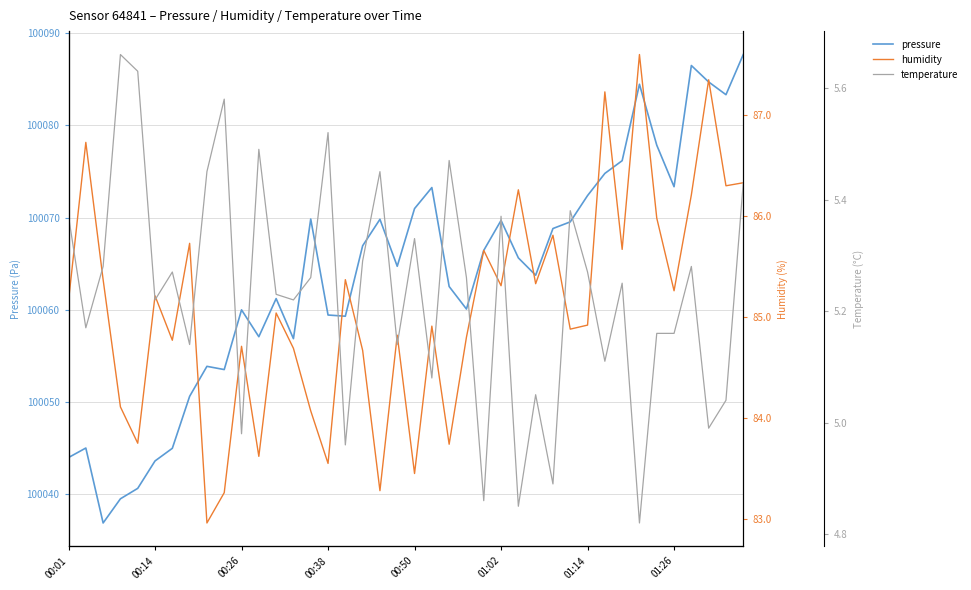

The pressure series shows 100060.0 at 00:26. True or false?

True